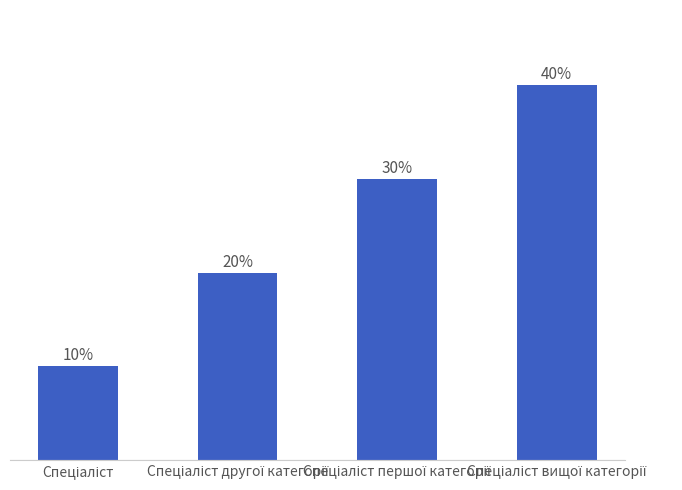

How many values are between 2 and 4?

3